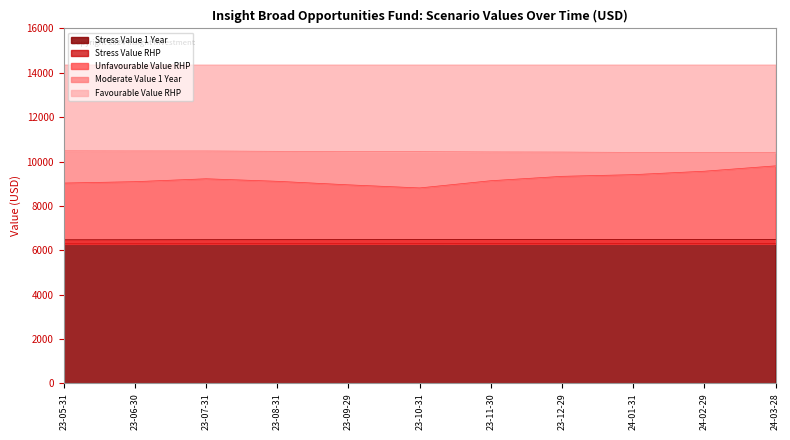

The value of Stress Value 1 Year at 23-09-29 is 3396.3. True or false?

False